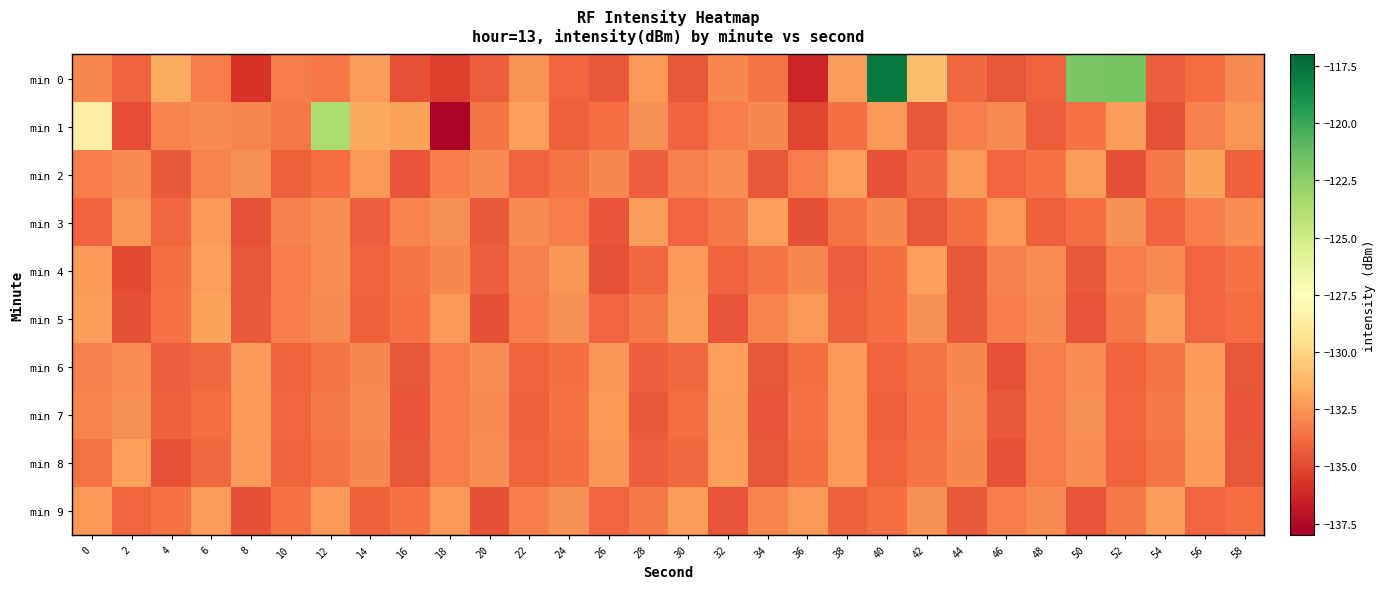

How many series are shown in this chart?

10